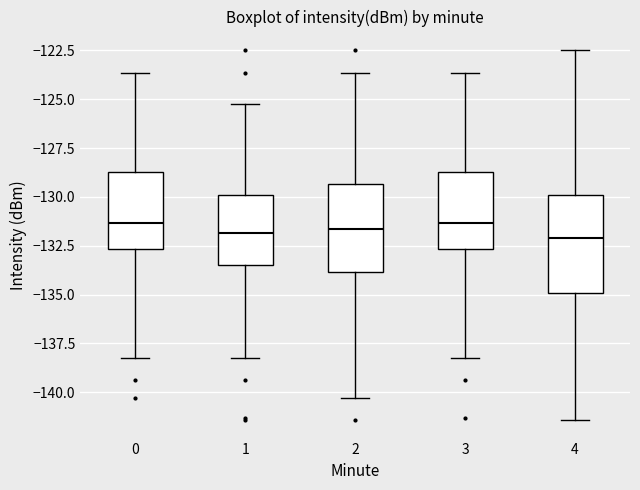

Reading left to right, transcribe this box plot: for each box, give where its median line is, the range the box spans, and where its two whiskers end, as read against the y-axis. The values are not printed on the chart, so give them approximately, as read against the axis.

0: median -131.5, box -132.5 to -128.5, whiskers -138.0 to -123.5
1: median -132.0, box -133.5 to -130.0, whiskers -138.0 to -125.0
2: median -131.5, box -134.0 to -129.5, whiskers -140.5 to -123.5
3: median -131.5, box -132.5 to -128.5, whiskers -138.0 to -123.5
4: median -132.0, box -135.0 to -130.0, whiskers -141.5 to -122.5